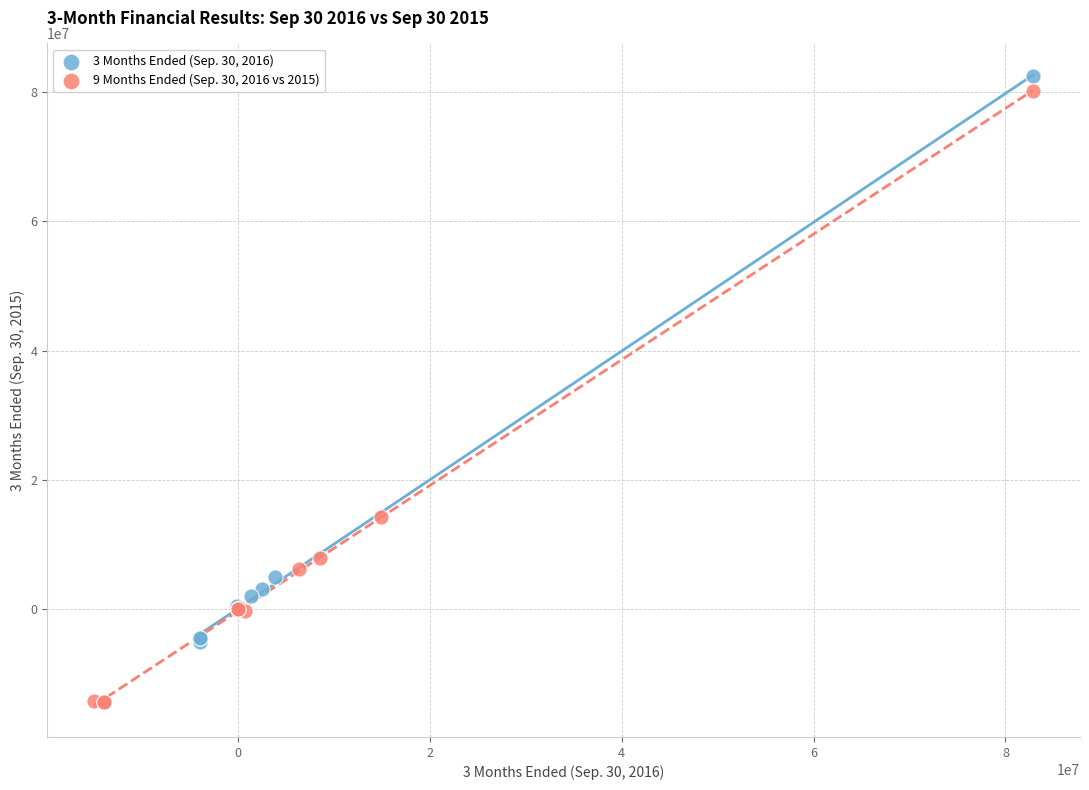

Which series reaches the minimum Y coordinate?

9 Months Ended (Sep. 30, 2016 vs 2015)